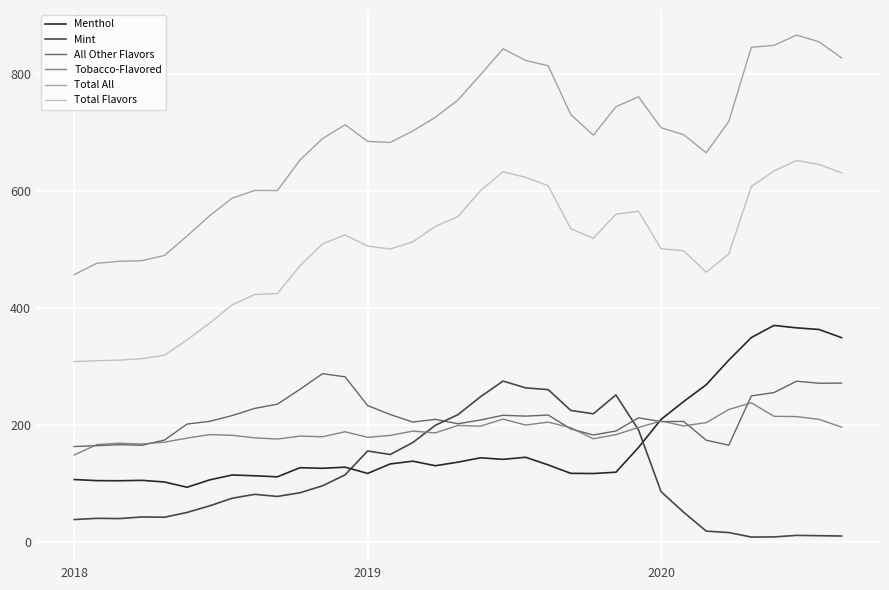

Which series has the largest range (max minus min)?

Total All